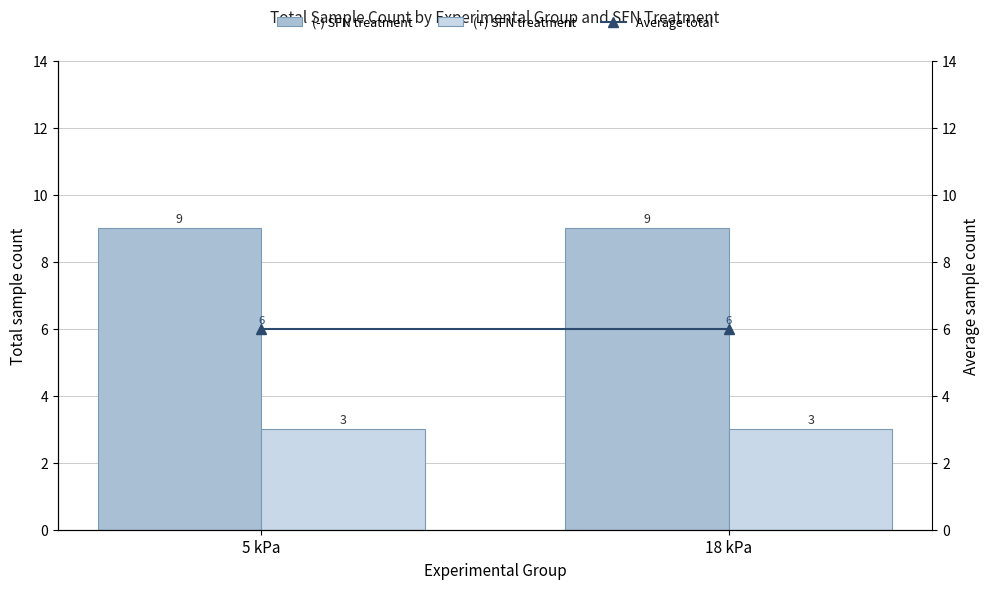

What is the value of the Average total bar at the 2nd from the left?

6